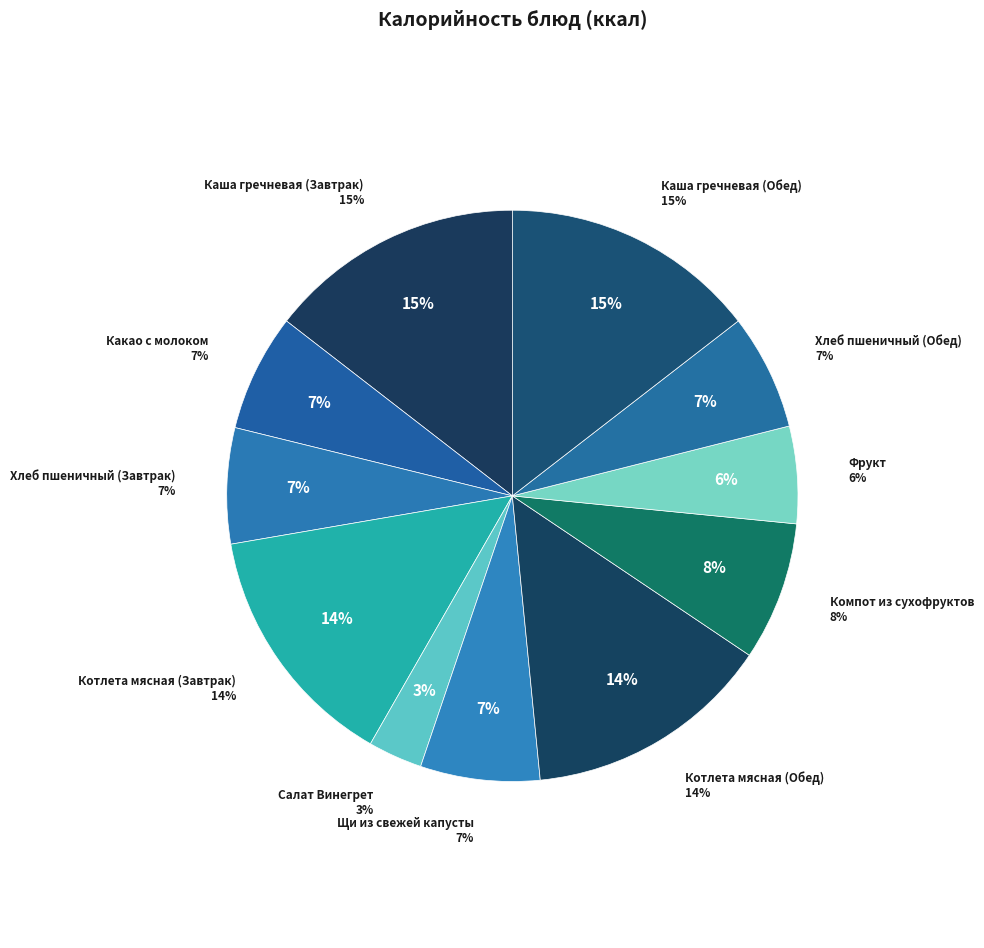

What is the smallest slice in the pie chart?

Салат Винегрет